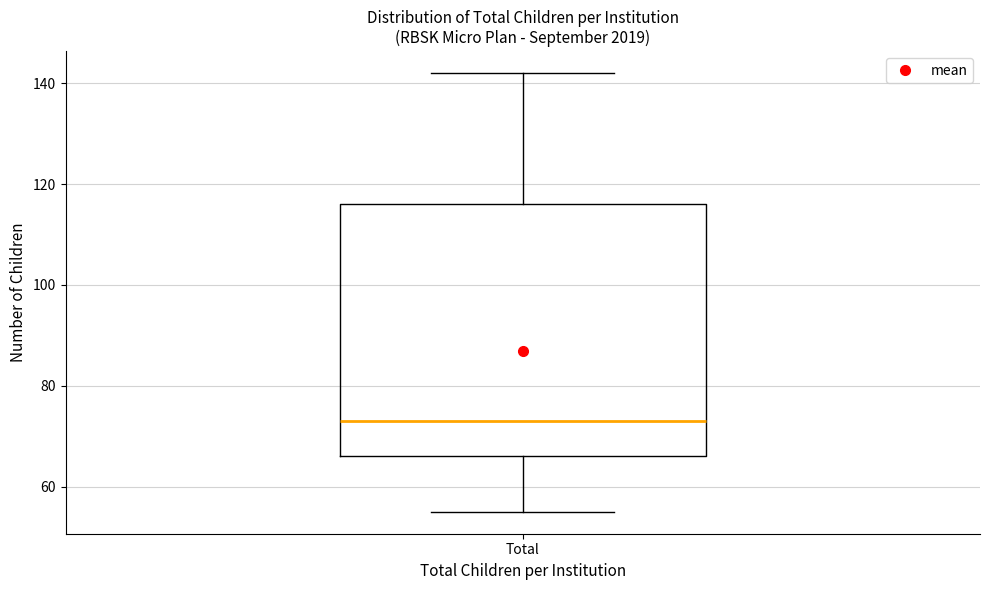

Read this box plot against the y-axis: the position of the median line, the range covered by the box, and the ends of both whiskers. The values are not printed on the chart, so give them approximately, as read against the axis.

median 74, box 66 to 116, whiskers 56 to 142